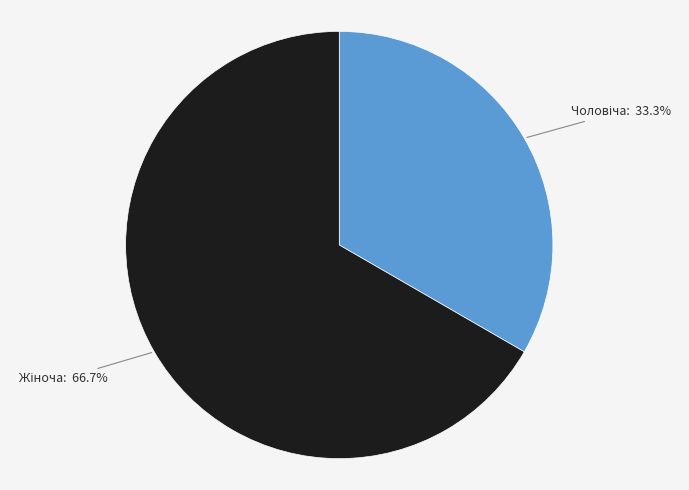

Is there any slice that represents more than half of the pie?

Yes